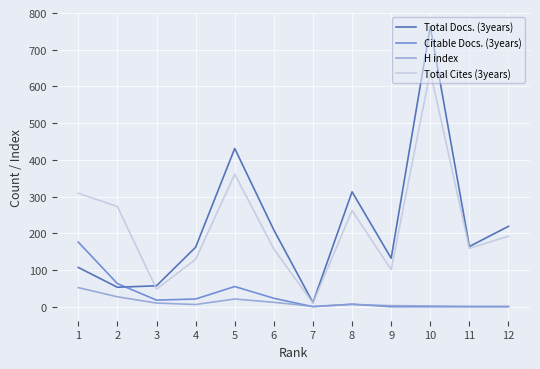

At which category does Total Cites (3years) reach its first local peak?

5